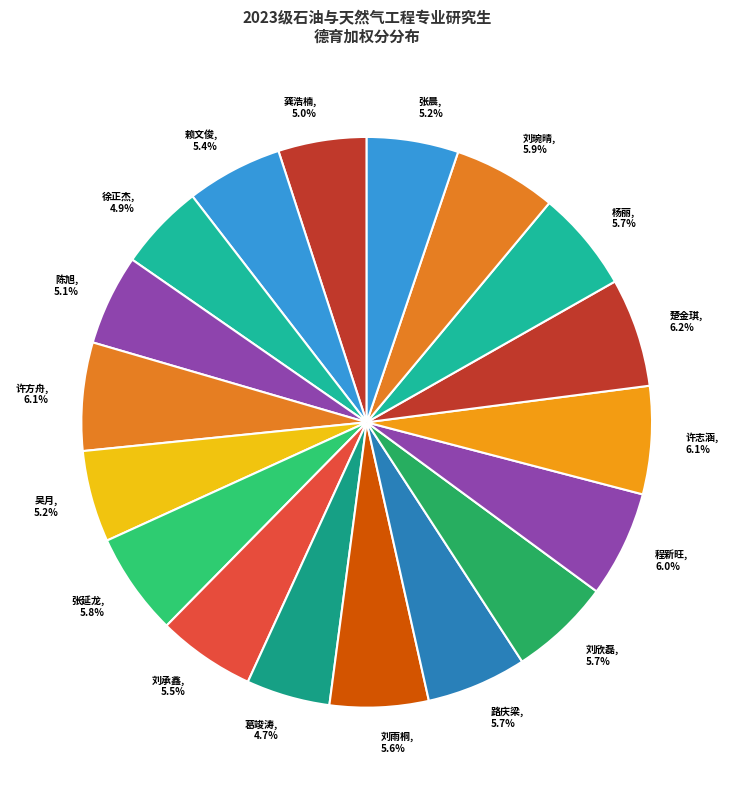

How many slices are in this pie chart?

18